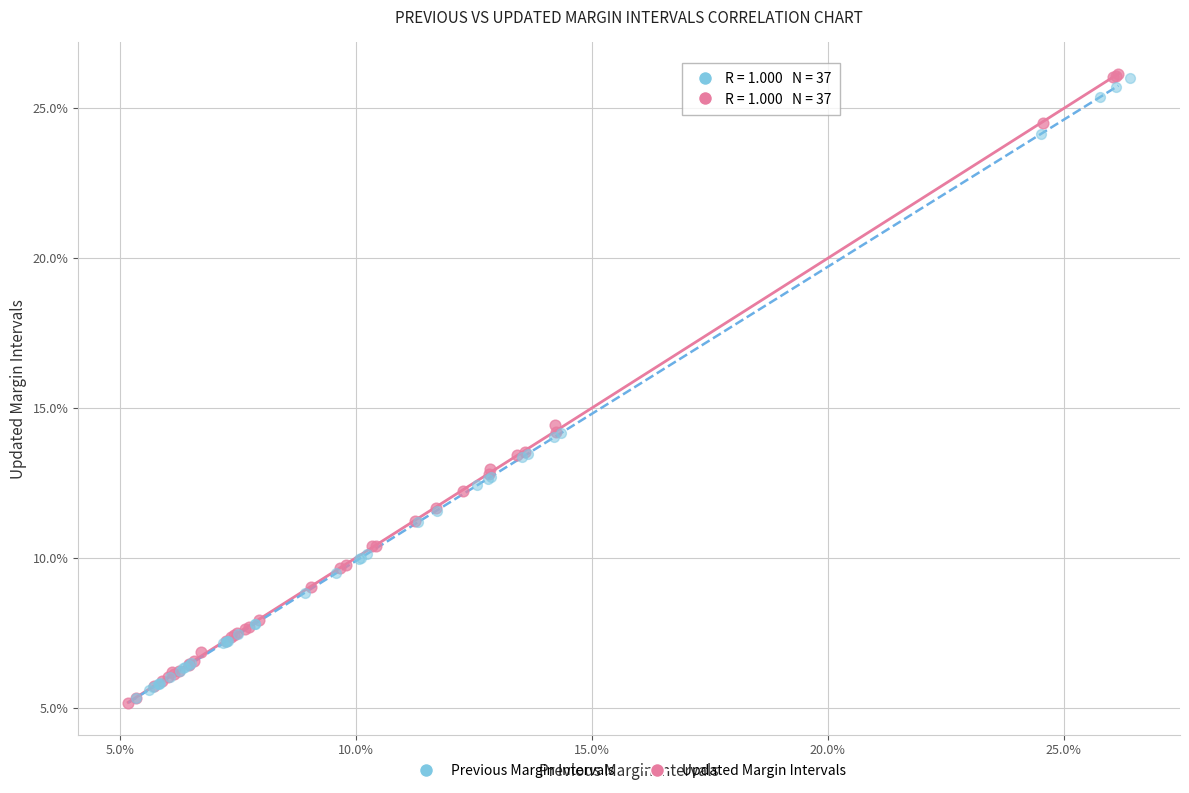

What are all the series names shown in the legend?

Previous Margin Intervals, Updated Margin Intervals